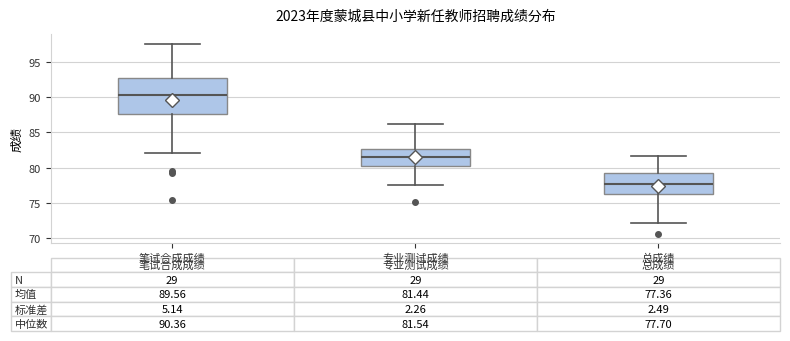

Which box is the tallest, from its lower edge to its upper edge?

笔试合成成绩